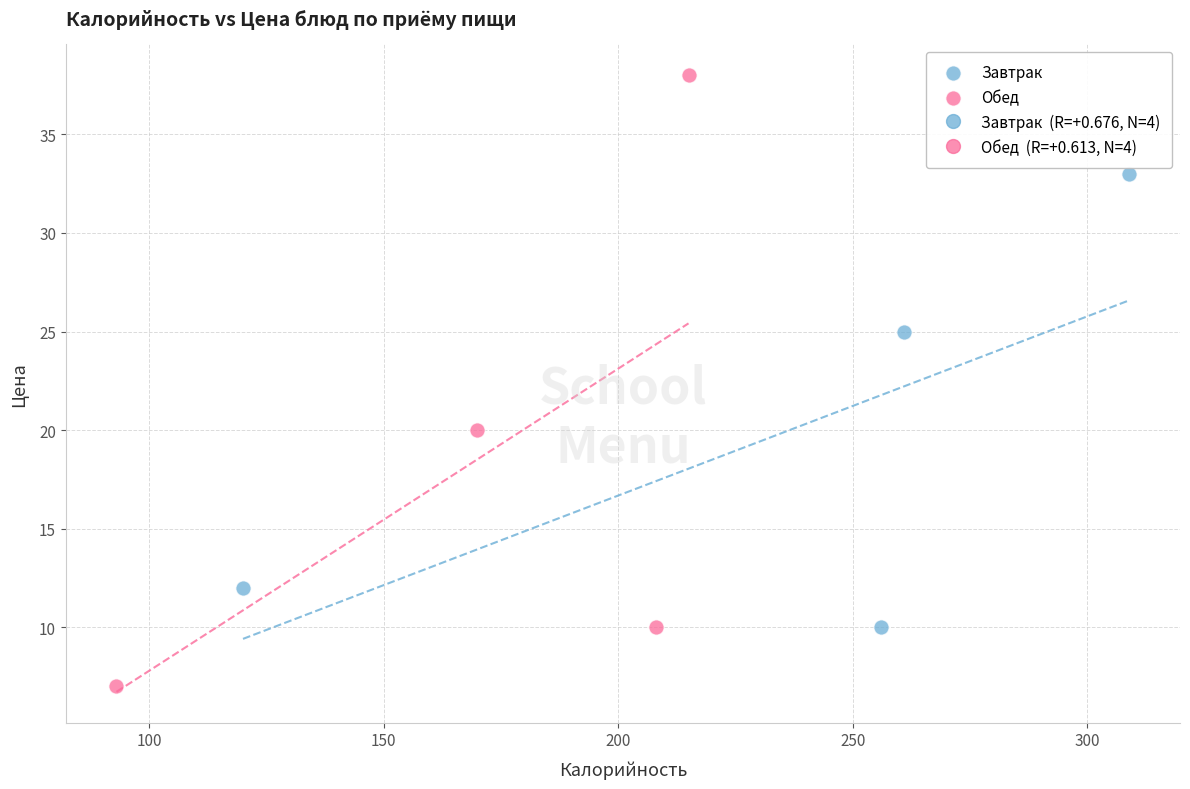

Which series reaches the maximum Y coordinate?

Обед